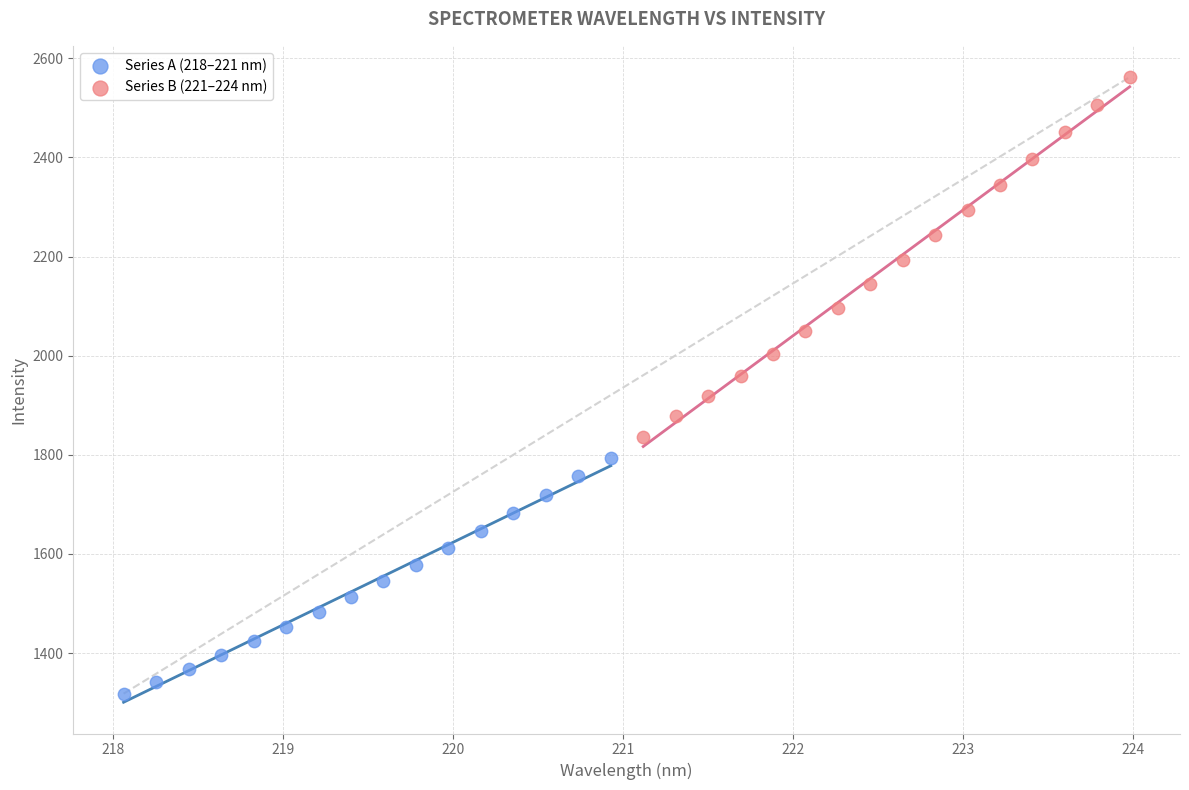

Which series has the widest spread of Y values?

Series B (221–224 nm)